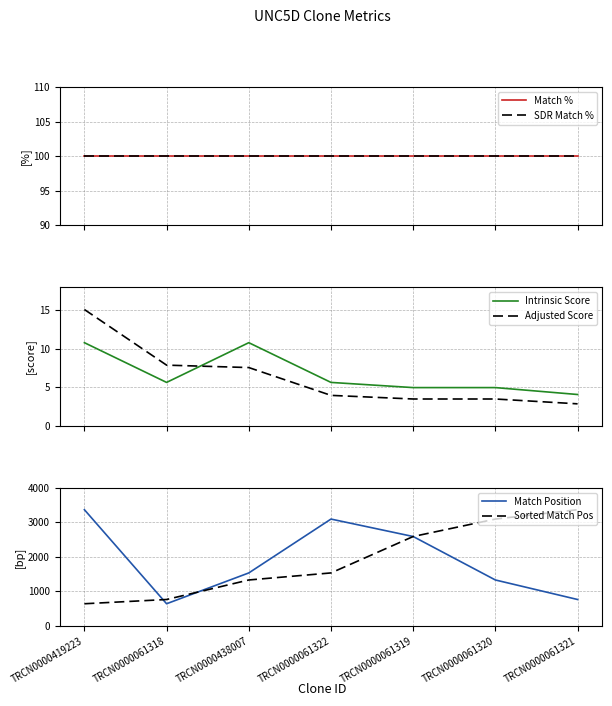

What is the difference between the highest and lowest values at TRCN0000061322?

3091.1